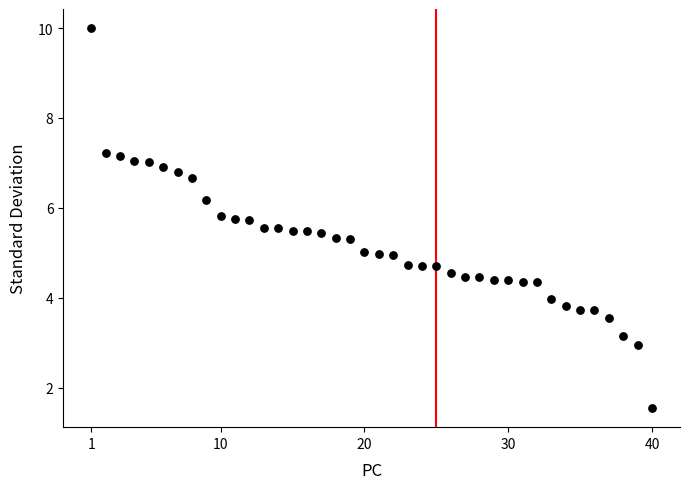

What is the range of Y values (max minus min)?

8.5